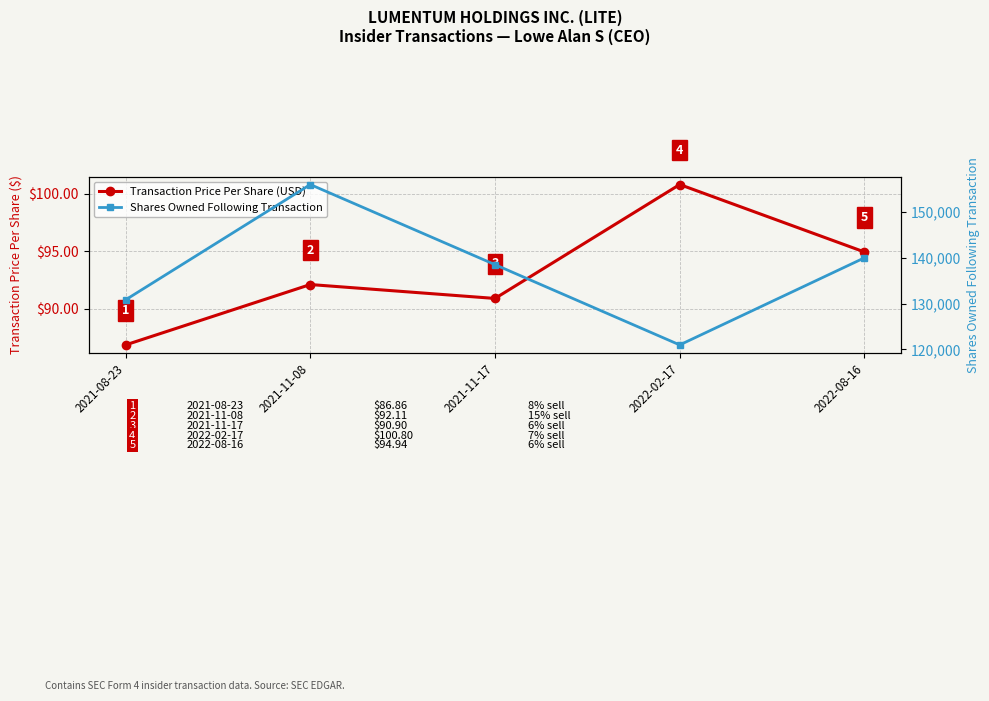

List the series in order of their overall mean, highest first.

Shares Owned Following Transaction, Transaction Price Per Share (USD)